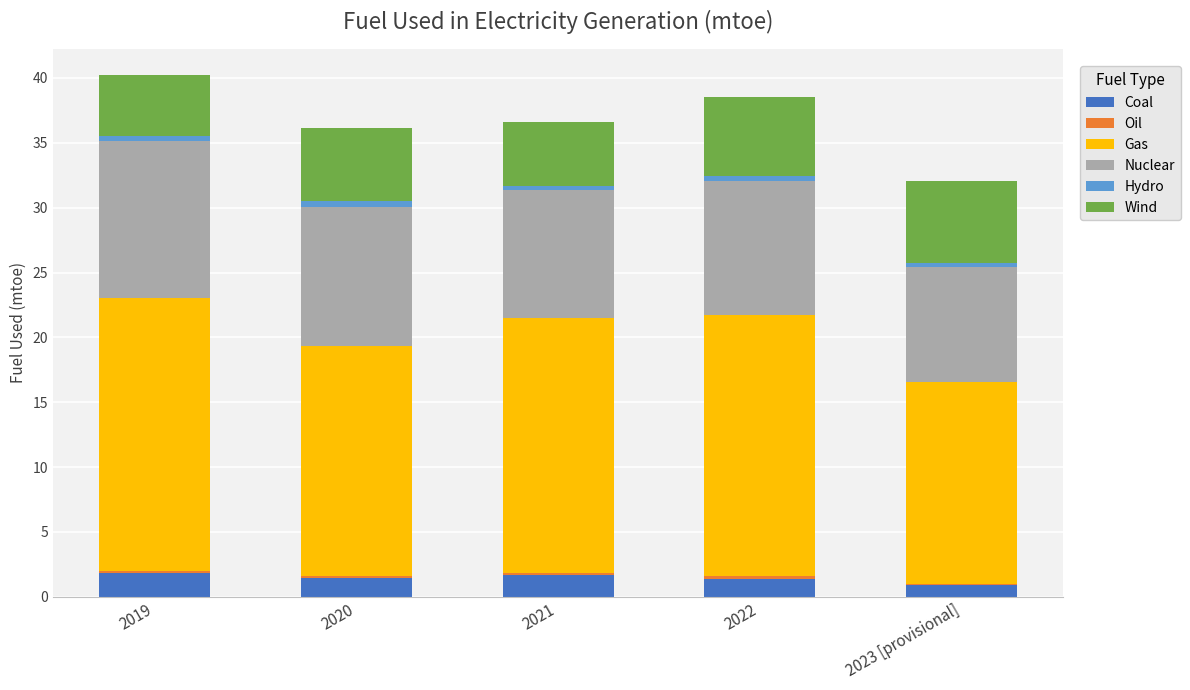

The value of Coal at 2022 is 1.4. True or false?

True